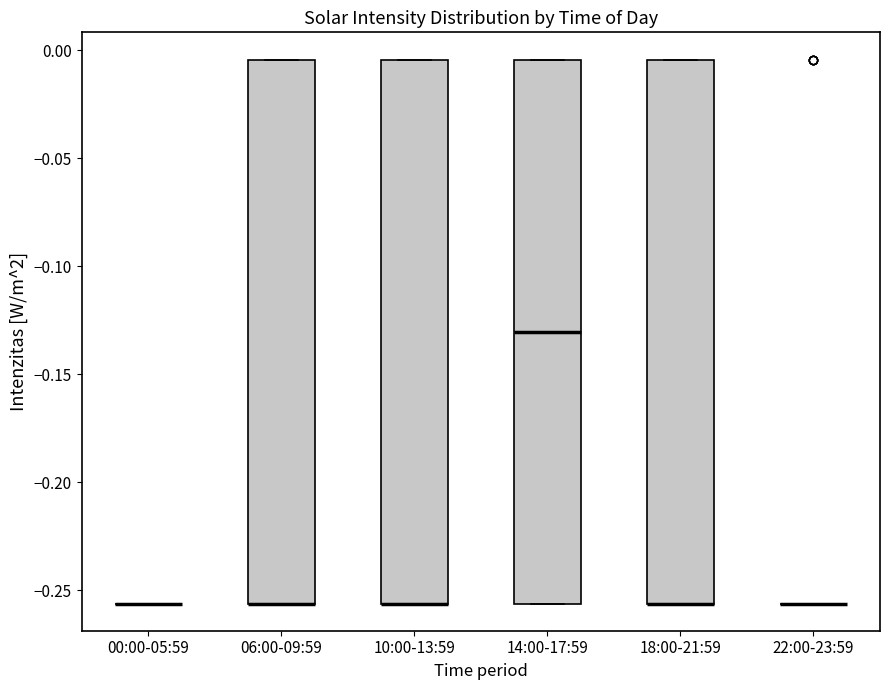

Reading left to right, read every box against the y-axis: the position of its median line, the range the box covers, and the ends of its whiskers. The values are not printed on the chart, so give them approximately, as read against the axis.

00:00-05:59: box collapsed to a line at -0.255, whiskers -0.255 to -0.255
06:00-09:59: median -0.255 (drawn on the box's lower edge), box -0.255 to -0.005, whiskers -0.255 to -0.005
10:00-13:59: median -0.255 (drawn on the box's lower edge), box -0.255 to -0.005, whiskers -0.255 to -0.005
14:00-17:59: median -0.130, box -0.255 to -0.005, whiskers -0.255 to -0.005
18:00-21:59: median -0.255 (drawn on the box's lower edge), box -0.255 to -0.005, whiskers -0.255 to -0.005
22:00-23:59: box collapsed to a line at -0.255, whiskers -0.255 to -0.255